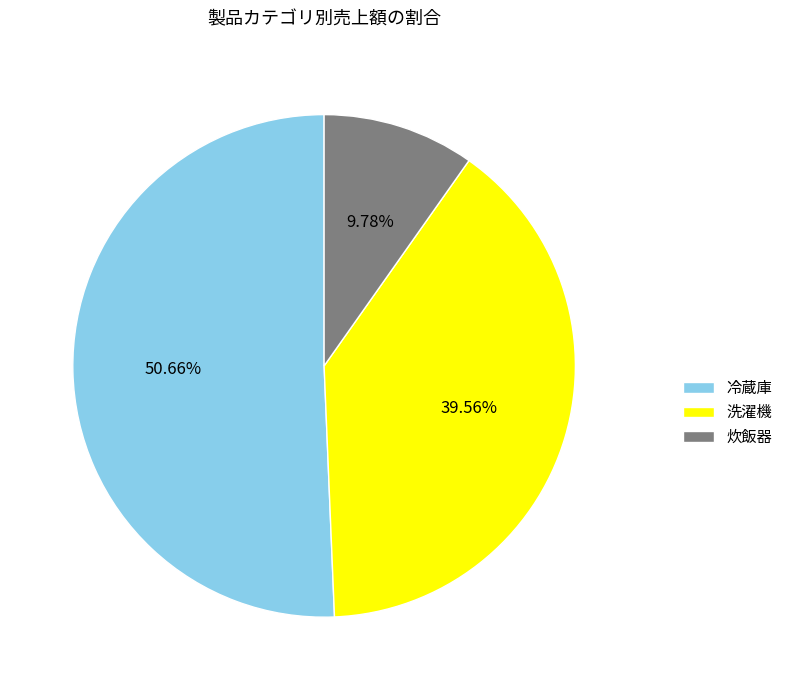

What percentage is the 洗濯機 slice, to the nearest percent?

40%